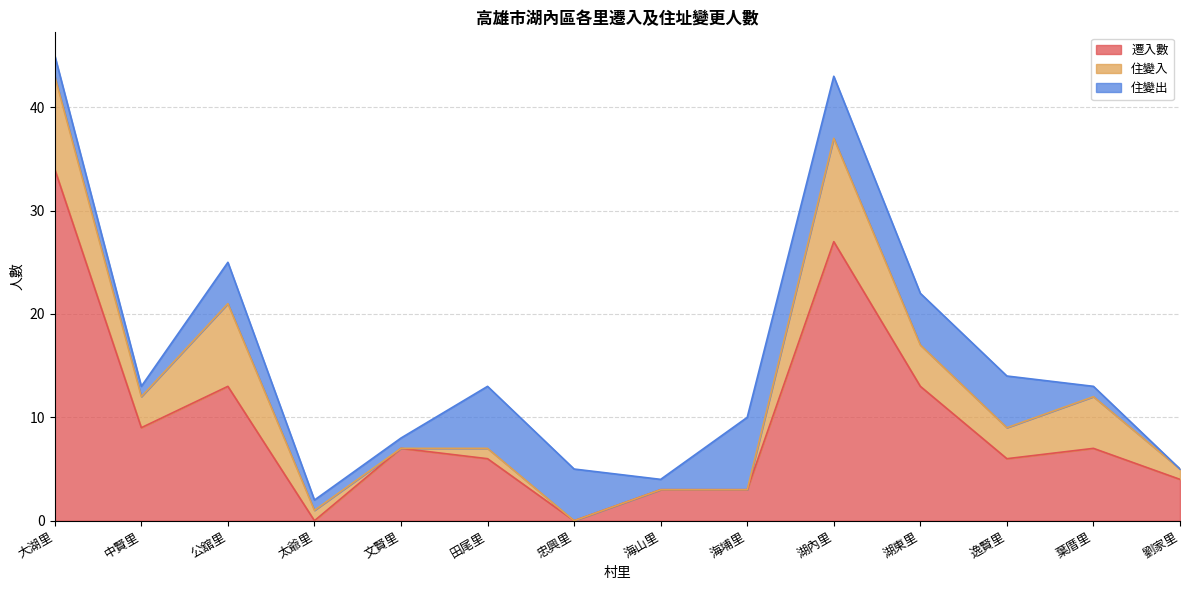

Reading left to right, extract all data points from this chart.

遷入數: 34	9	13	0	7	6	0	3	3	27	13	6	7	4
住變入: 9	3	8	1	0	1	0	0	0	10	4	3	5	1
住變出: 2	1	4	1	1	6	5	1	7	6	5	5	1	0